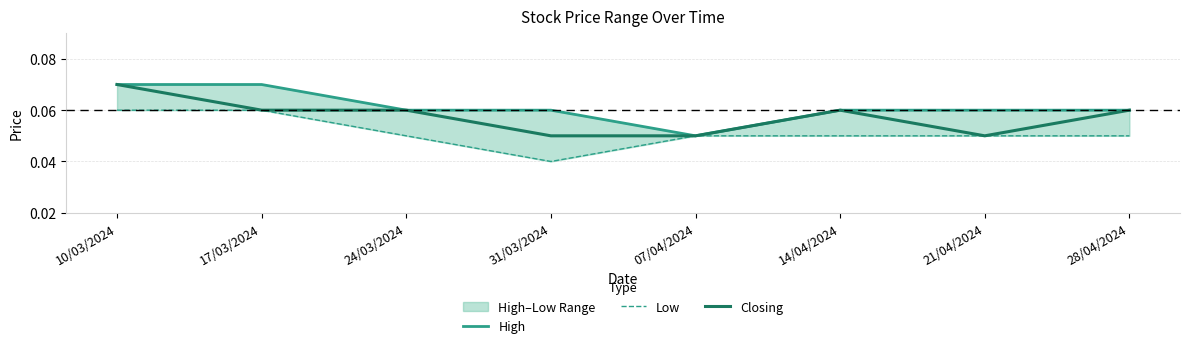

At how many categories does at least one series exceed 0?

8